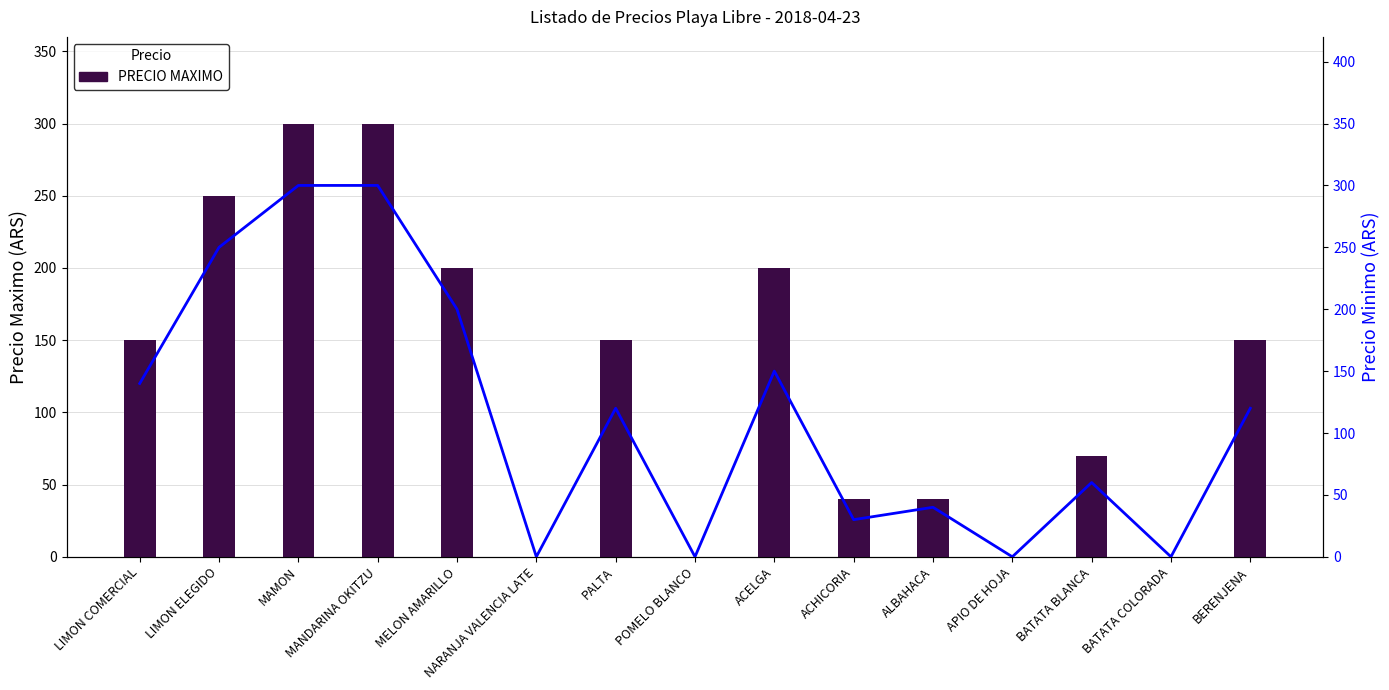

What is the greatest value displayed?

300